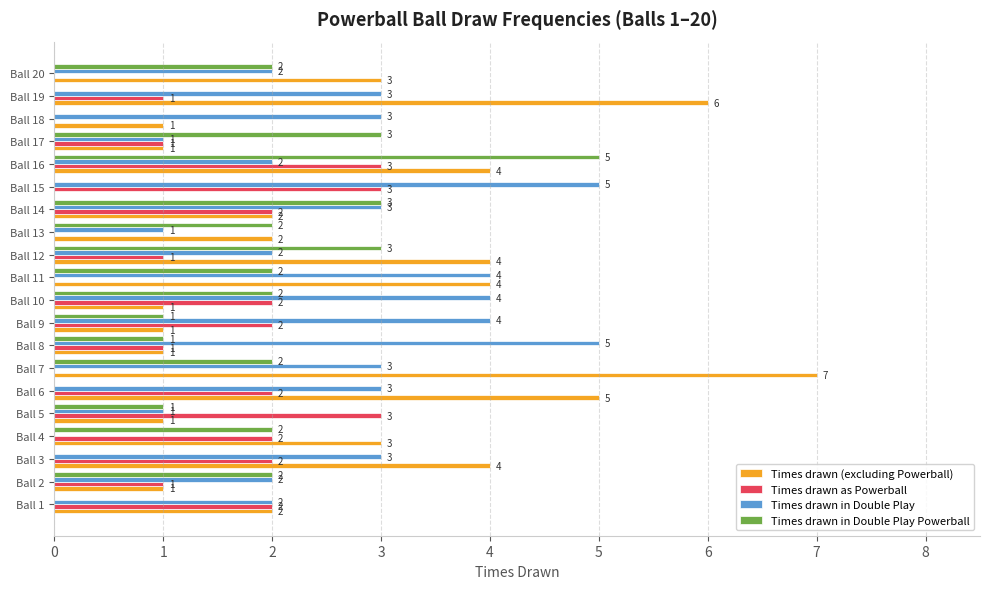

What is the total value across all series at Ball 9?

8